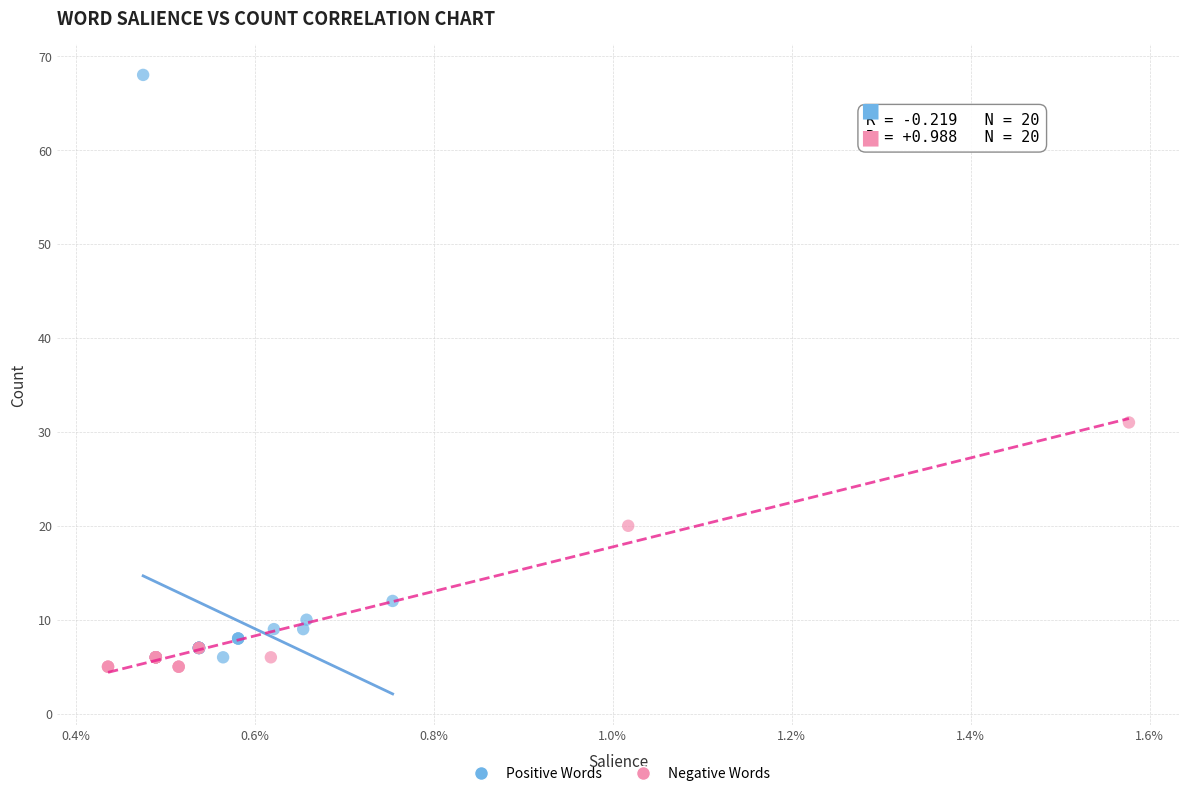

Which series has the widest spread of Y values?

Positive Words